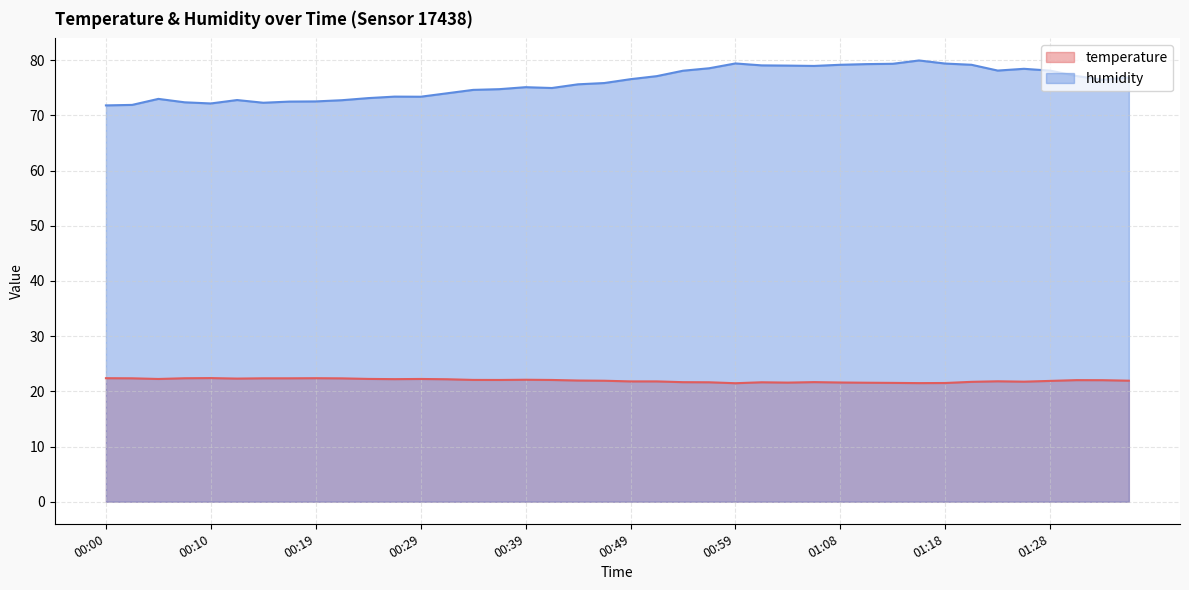

List the series in order of their overall mean, highest first.

humidity, temperature